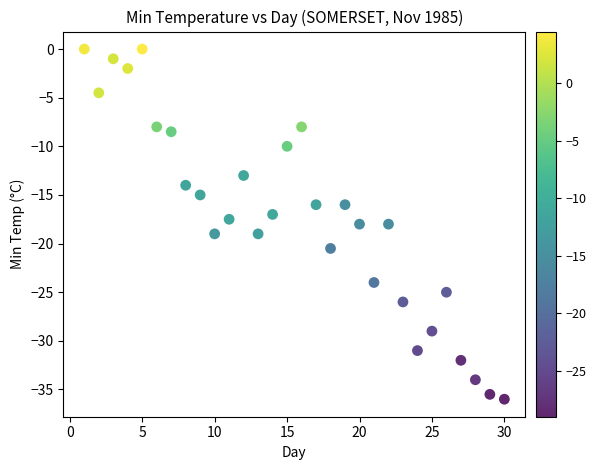

What is the range of X values (max minus min)?

29.0